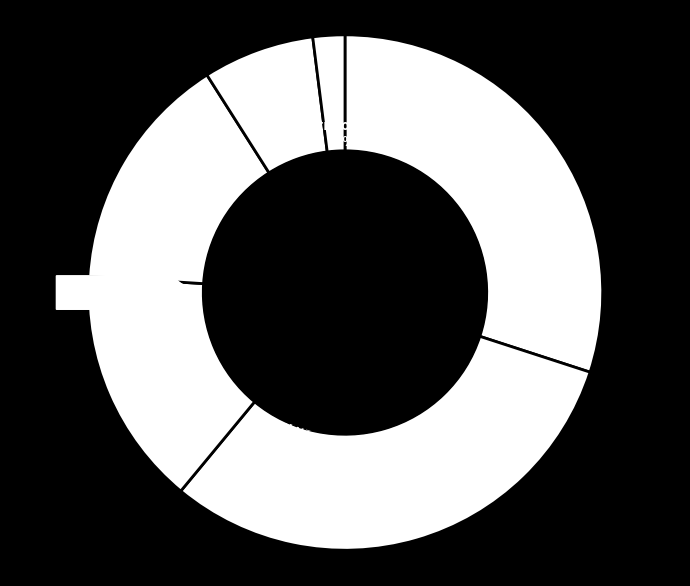

To the nearest percent, what portion does 35 represent?

3%